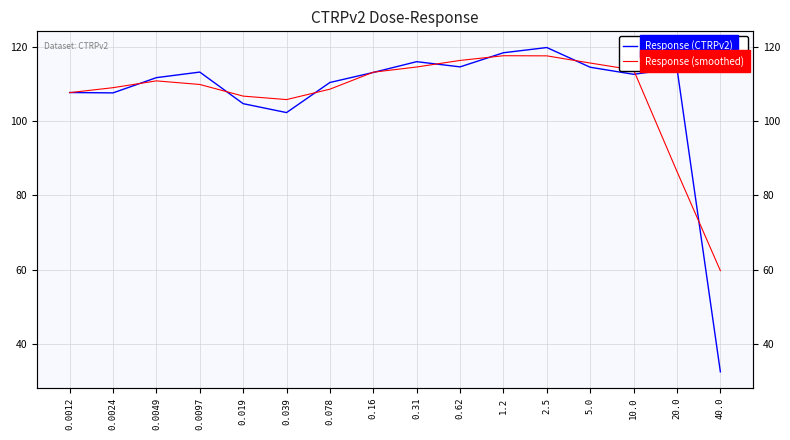

How many intersections are there between Response (smoothed) and Response (CTRPv2)?

11